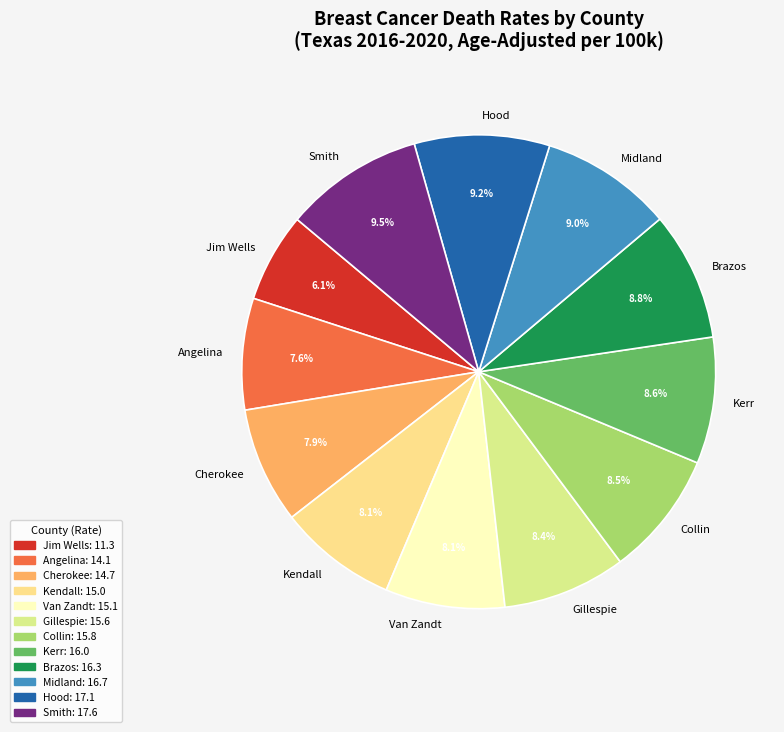

The Jim Wells slice represents 6% of the pie. True or false?

True